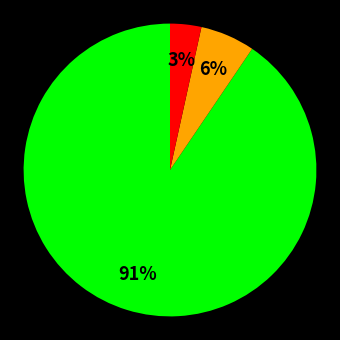

To the nearest percent, what is the average slice percentage?

33%